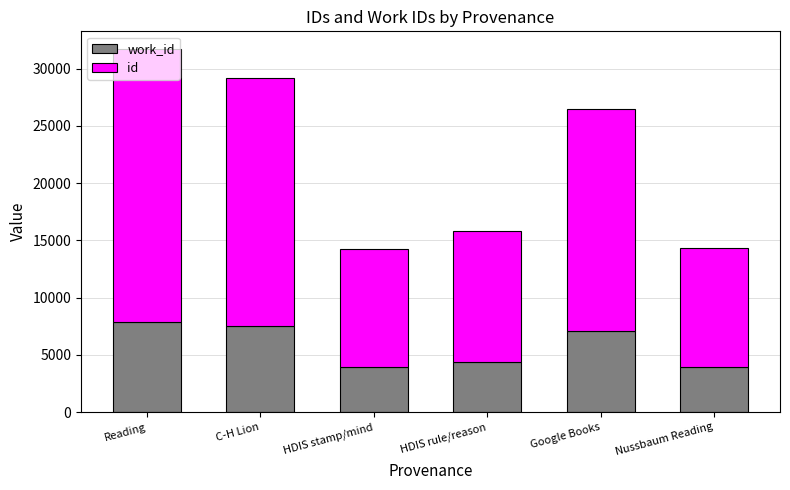

Are the bars grouped side by side (vs. stacked)?

No